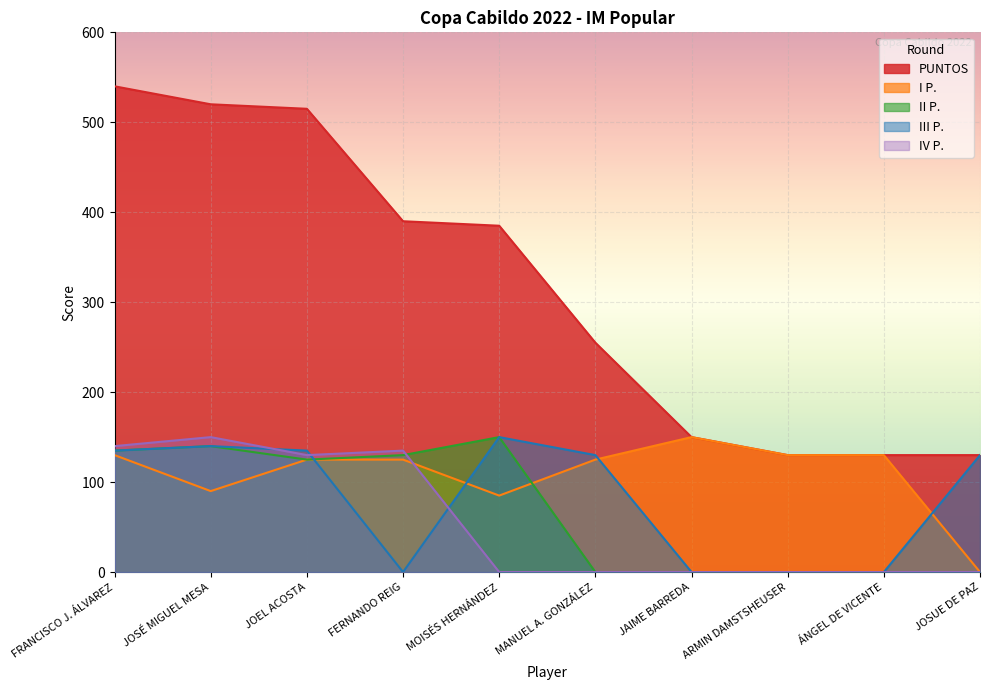

How many lines are shown in the chart?

5